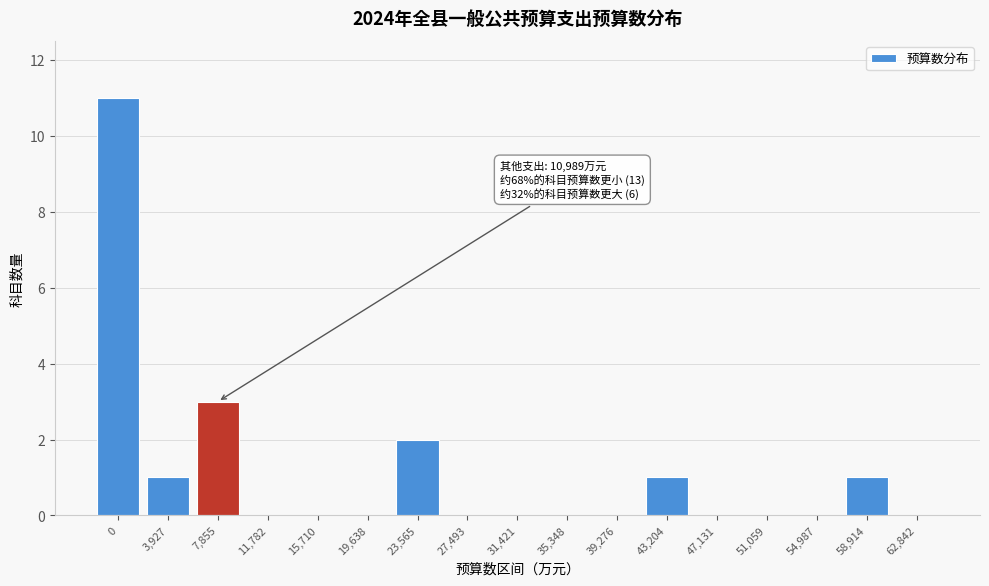

Reading right to left, transcribe all the data shown in this chart.

62,842=0	58,914=1	54,987=0	51,059=0	47,131=0	43,204=1	39,276=0	35,348=0	31,421=0	27,493=0	23,565=2	19,638=0	15,710=0	11,782=0	7,855=3	3,927=1	0=11